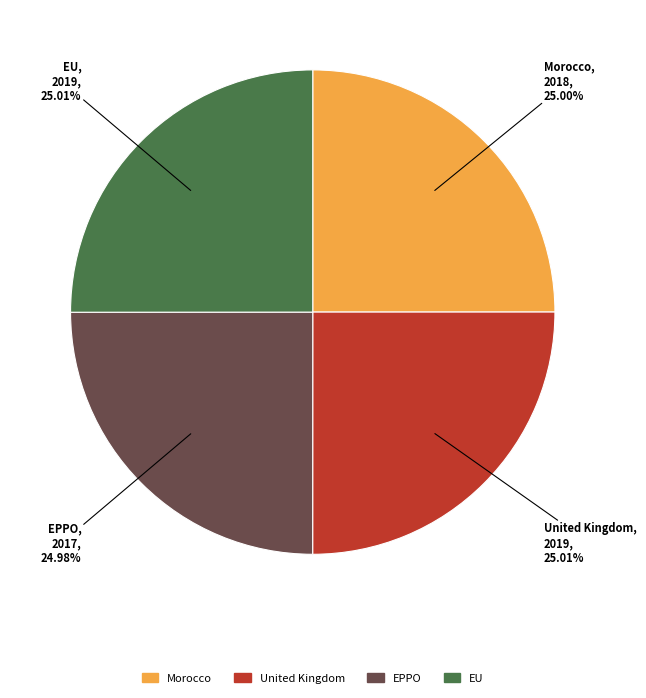

Approximately how many times larger is the value at EPPO compared to Morocco?

1.0